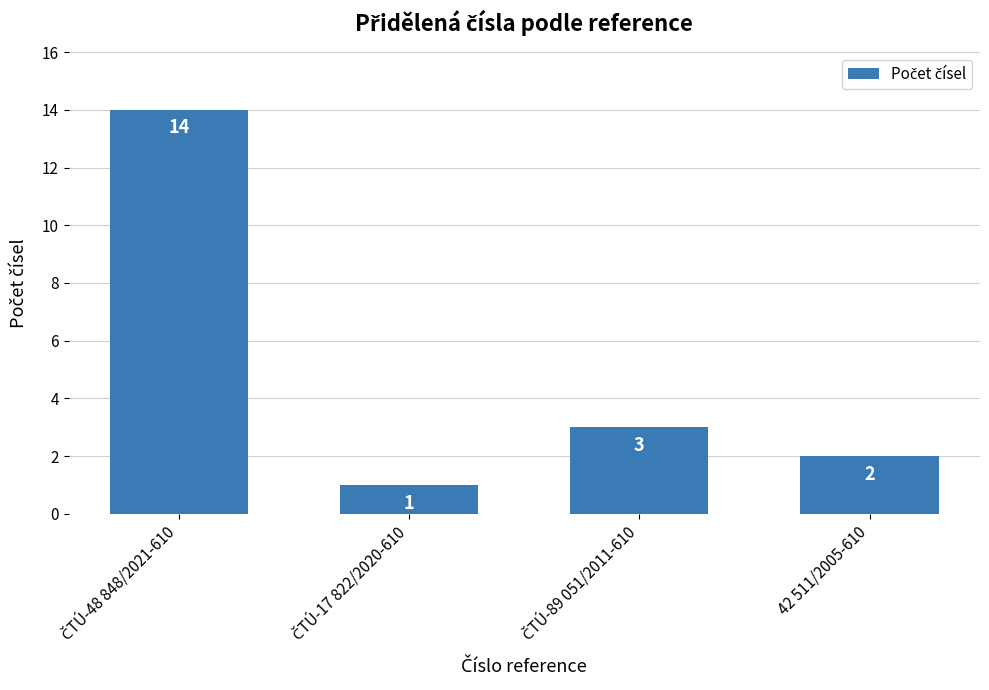

True or false: the data shows 1 at 42 511/2005-610.

False